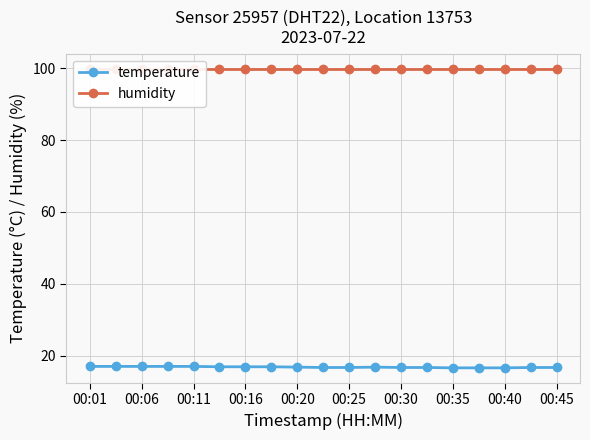

What are all the series names shown in the legend?

temperature, humidity